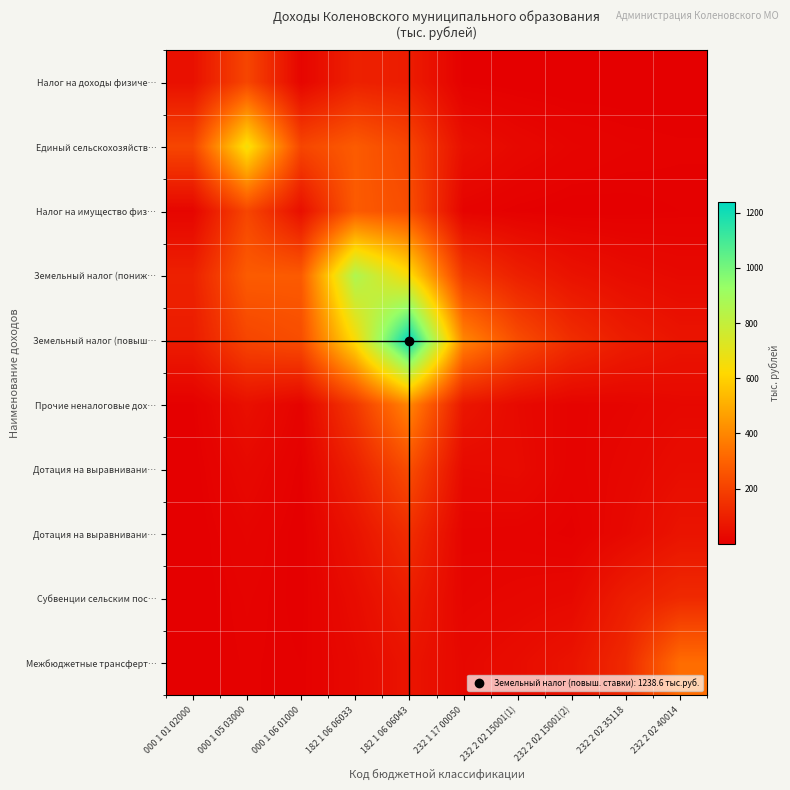

What is the spread (max minus min) of values at 232 2 02 15001(1)?

232.2